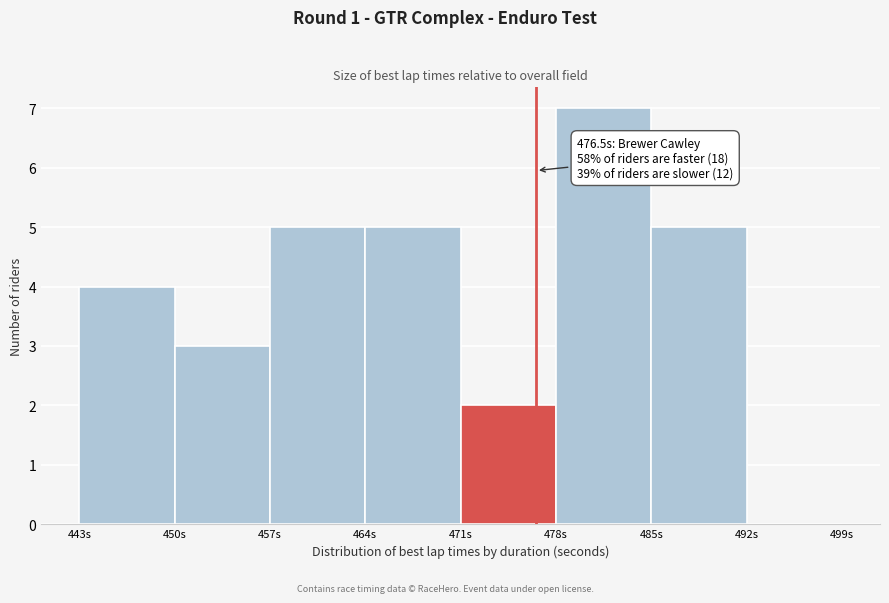

Over which range of the x-axis is the bar tallest?

478 to 485